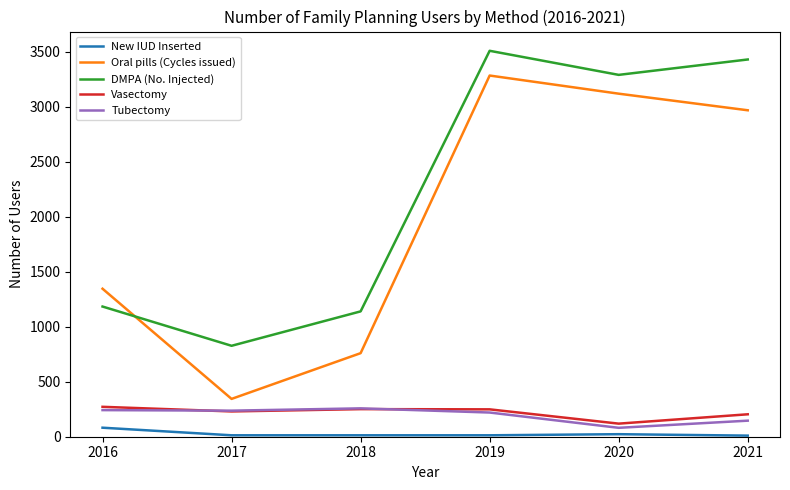

What are all the series names shown in the legend?

New IUD Inserted, Oral pills (Cycles issued), DMPA (No. Injected), Vasectomy, Tubectomy